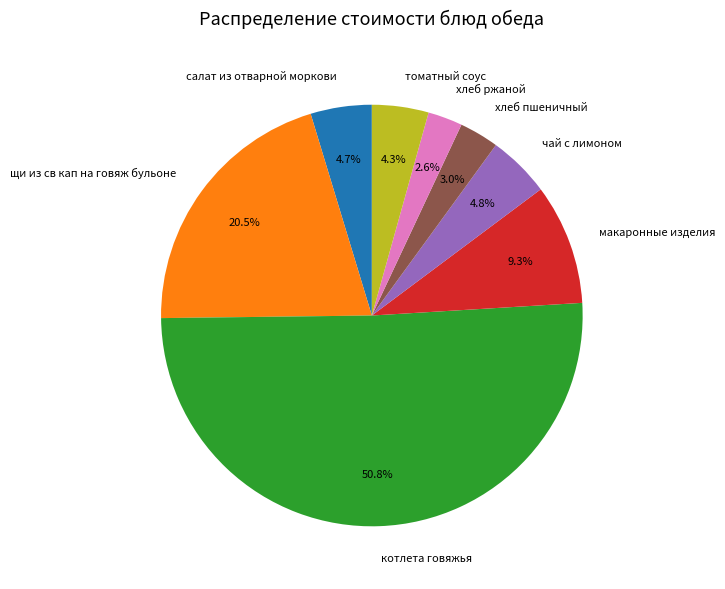

True or false: котлета говяжья accounts for 40% of the total.

False